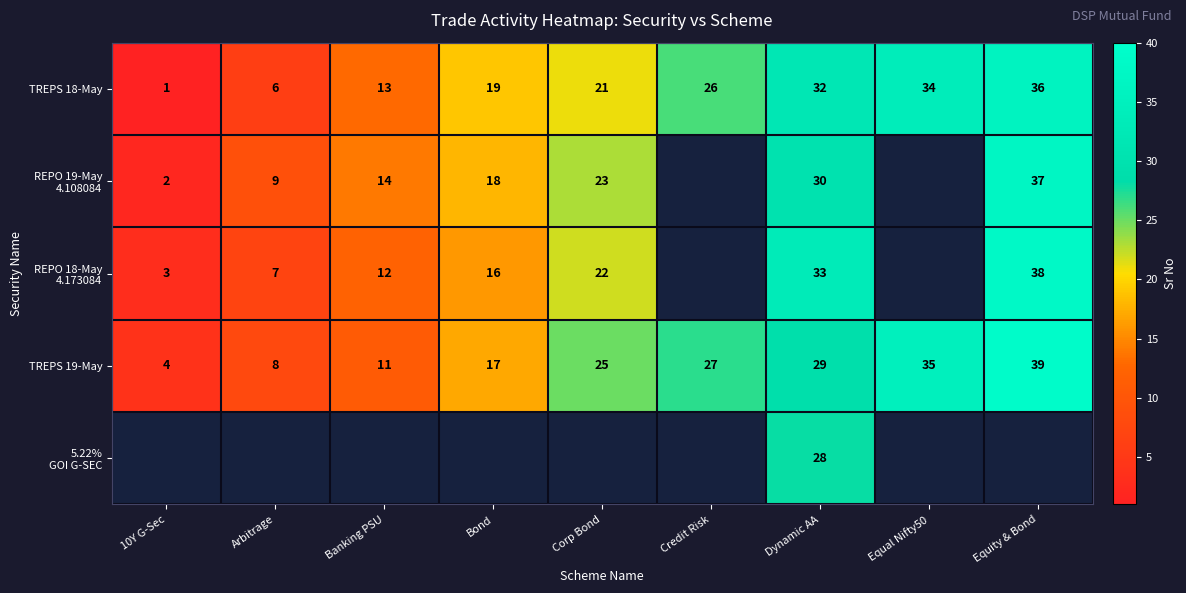

Count the number of categories in the chart.

9